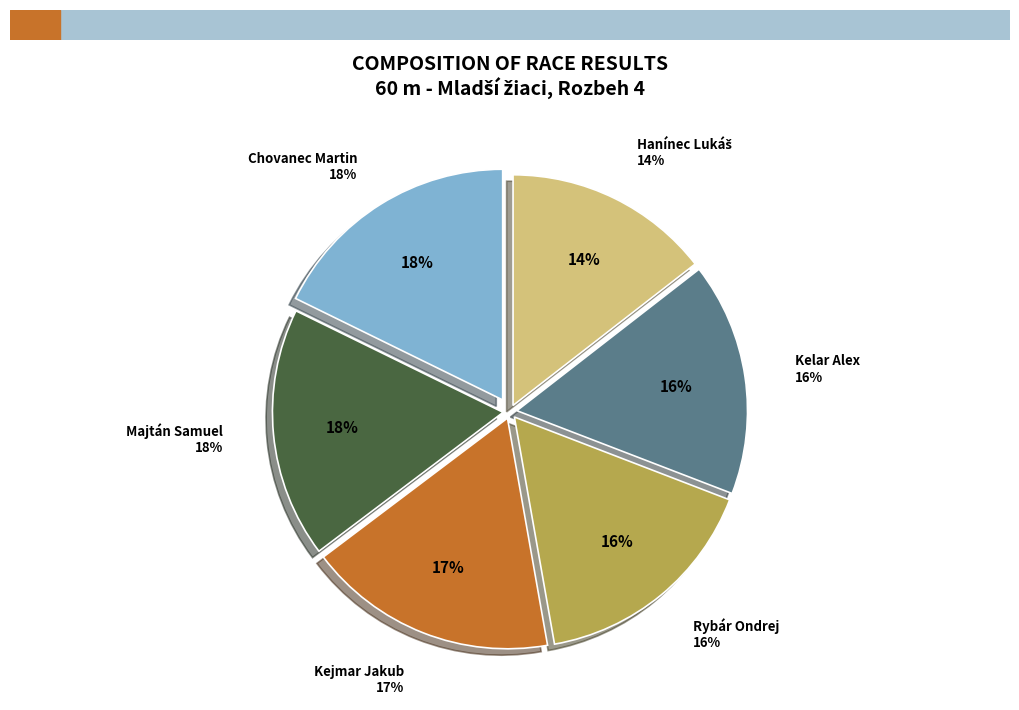

To the nearest percent, what portion does Majtán Samuel represent?

16%